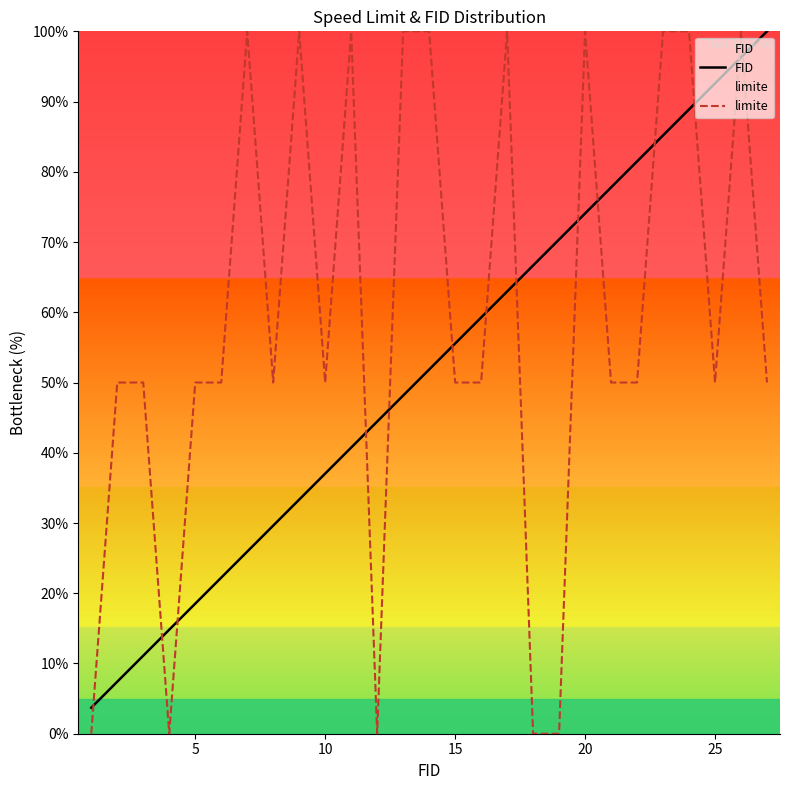

True or false: limite and FID cross at least once.

True